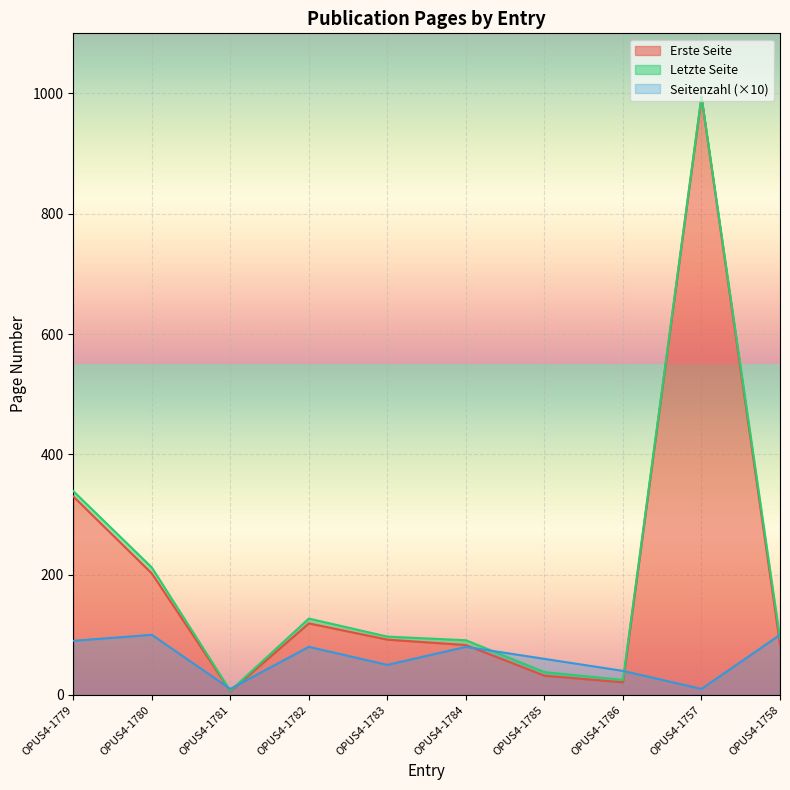

At which category does Letzte Seite reach its first local valley?

OPUS4-1781